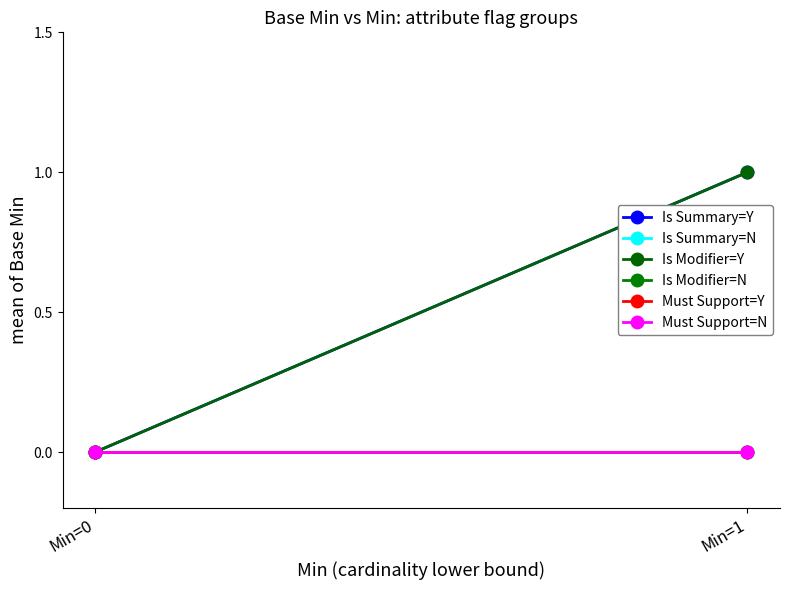

Count the number of categories in the chart.

2